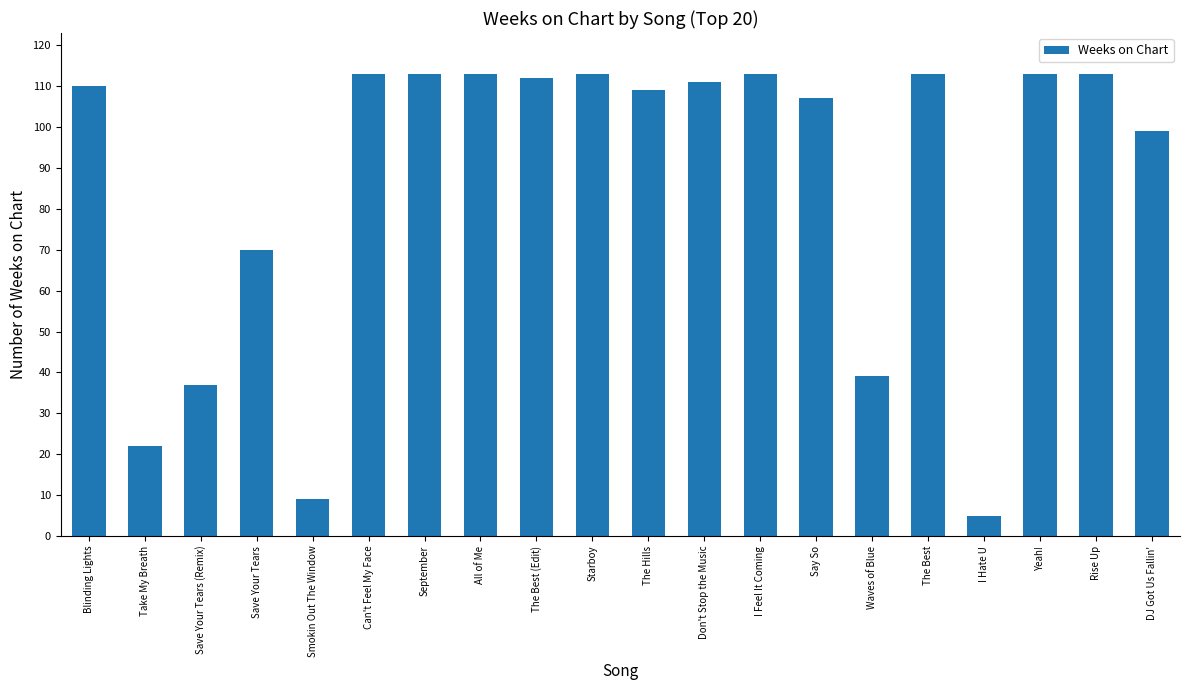

How many values are below 111?

10